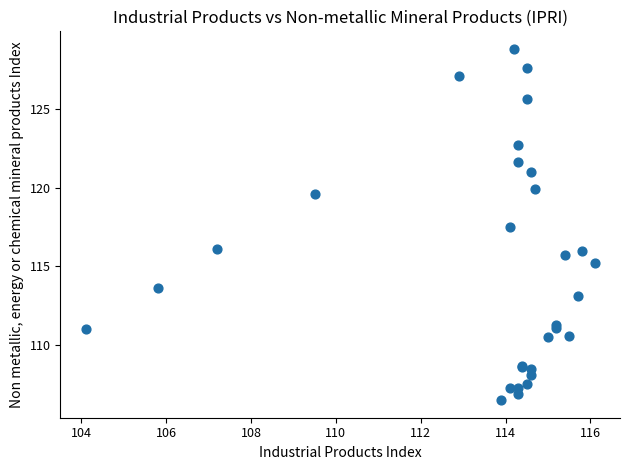

What Y value in the scatter plot is closest to 117?

117.5